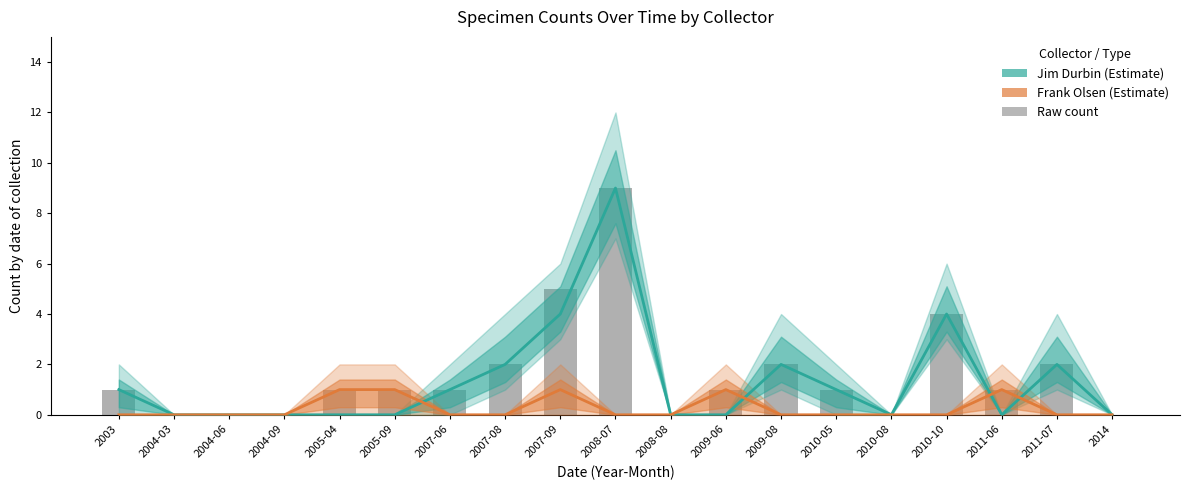

Are the bars grouped side by side (vs. stacked)?

Yes